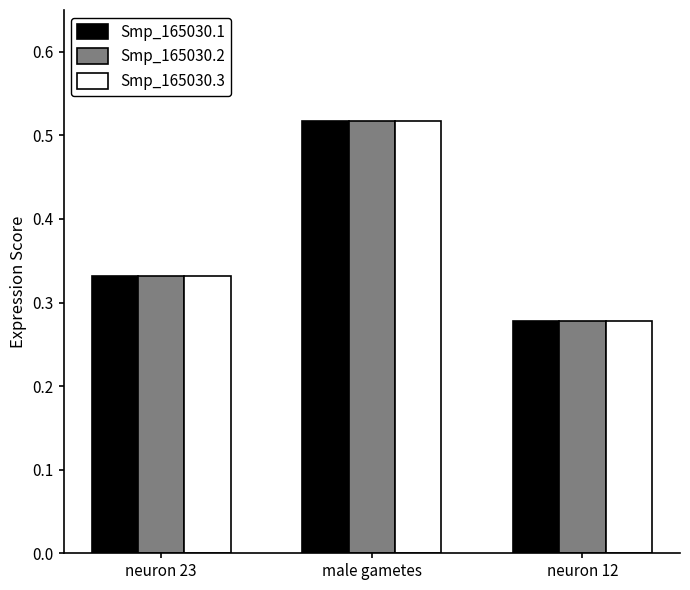

Are the bars horizontal?

No